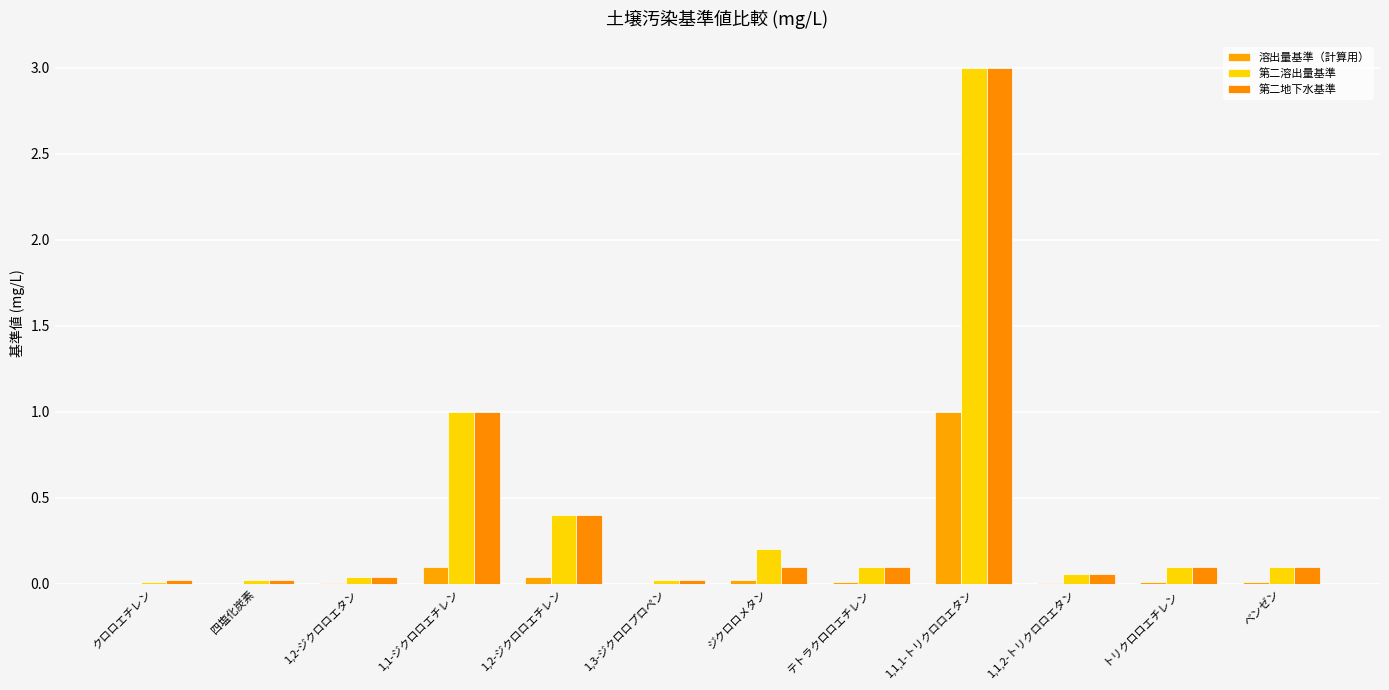

At which label is 第二地下水基準 closest to 1?

1,1-ジクロロエチレン